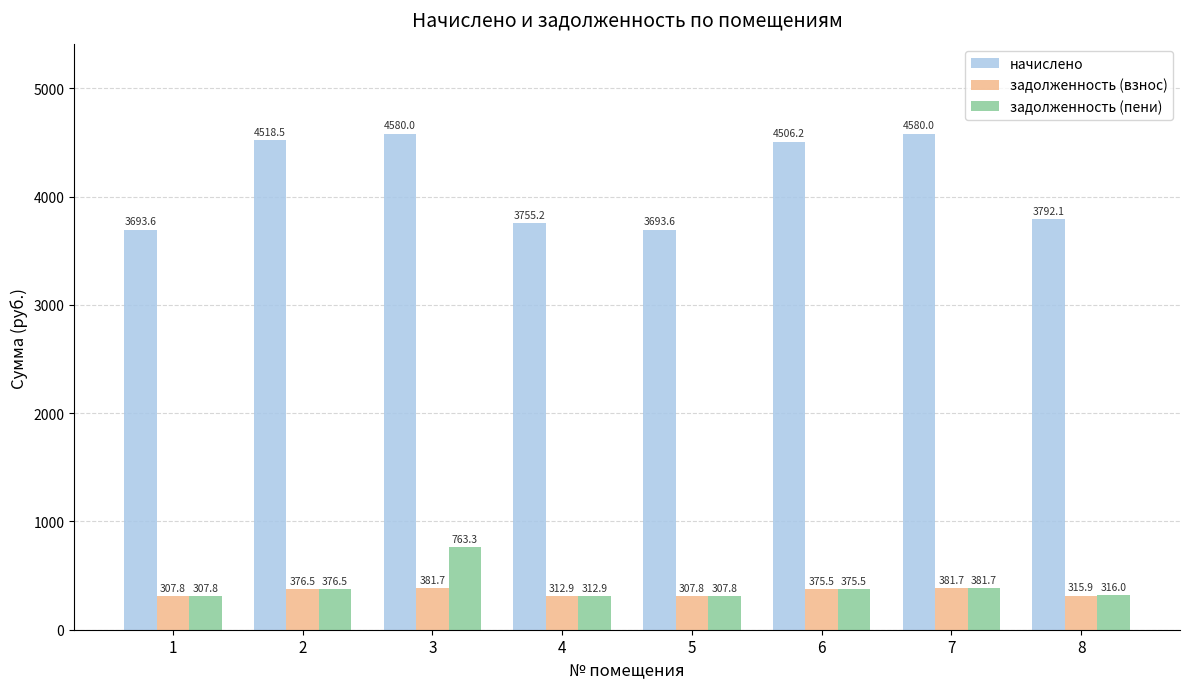

Which series changed the most between 1 and 7?

начислено